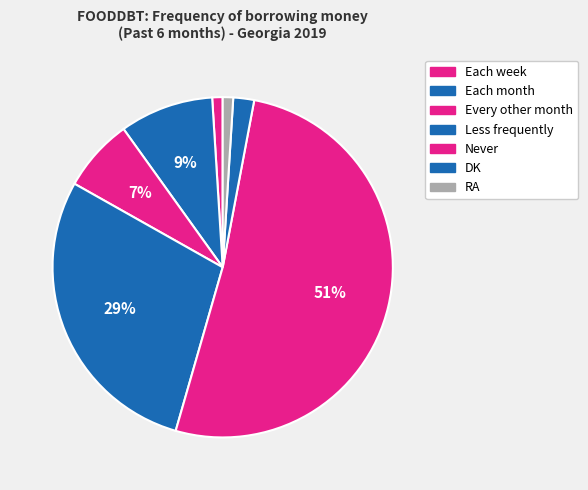

To the nearest percent, what is the difference between the RA and Each month slice percentages?

8%